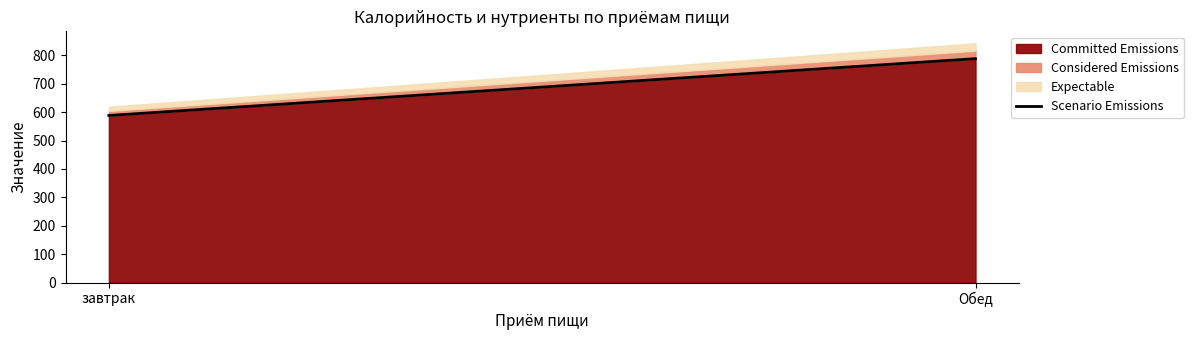

The value at Обед is 788. True or false?

True